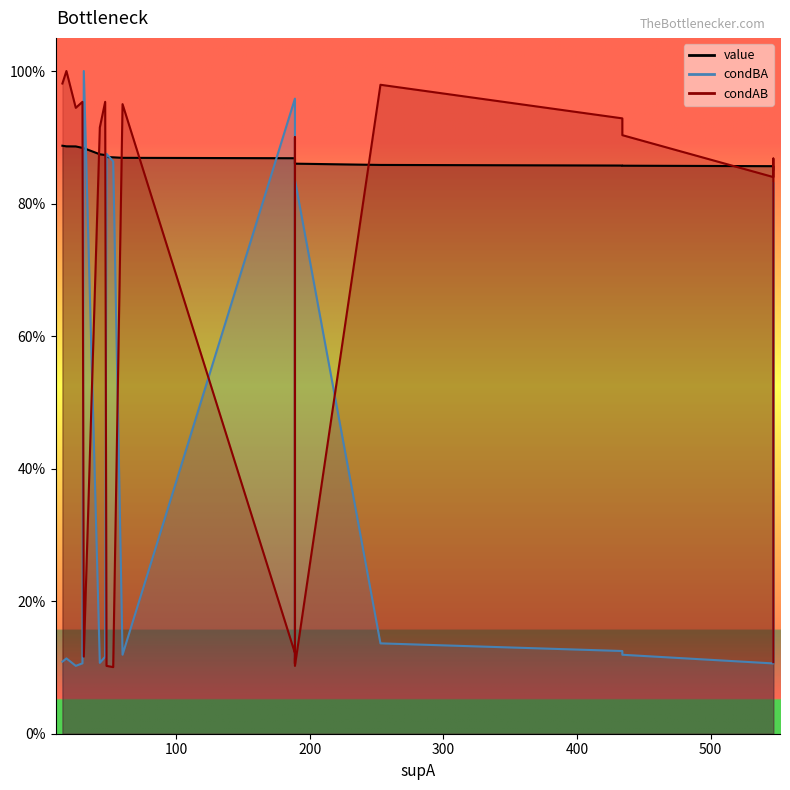

What is the minimum value for value?

0.9